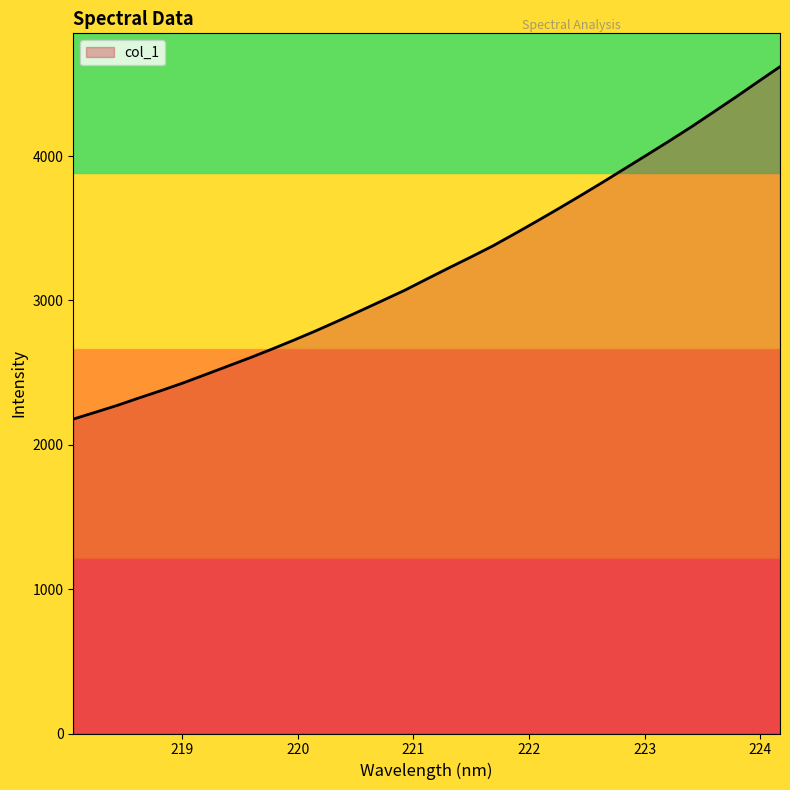

Rank the categories by value from highest to lowest.

224.1709, 223.9802, 223.7895, 223.5987, 223.408, 223.2172, 223.0264, 222.8355, 222.6447, 222.4538, 222.263, 222.0721, 221.8812, 221.6902, 221.4993, 221.3083, 221.1174, 220.9264, 220.7354, 220.5444, 220.3533, 220.1623, 219.9712, 219.7801, 219.589, 219.3979, 219.2067, 219.0156, 218.8244, 218.6332, 218.442, 218.2508, 218.0596